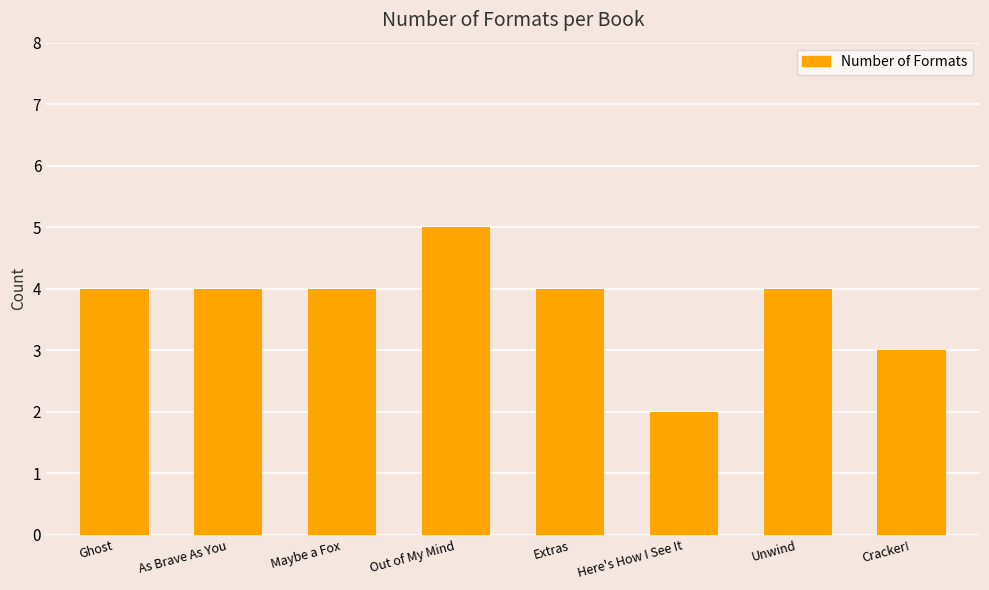

What is the label of the 6th bar from the left?

Here's How I See It